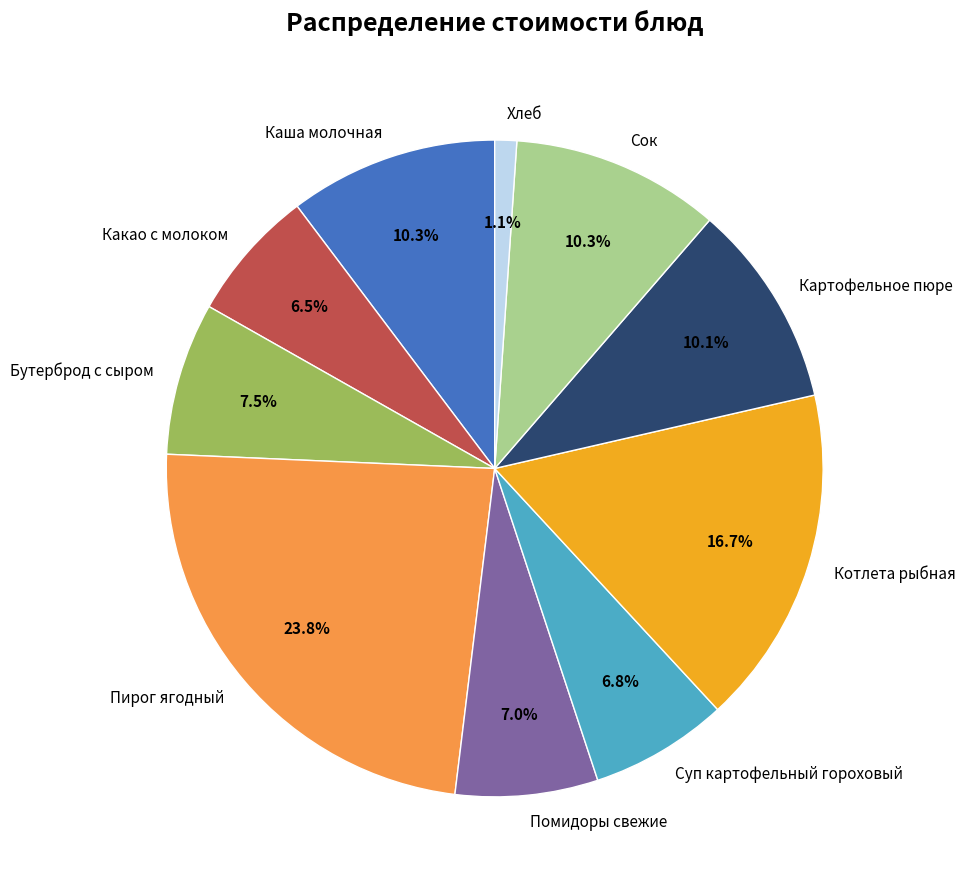

Count the number of slices in the pie.

10